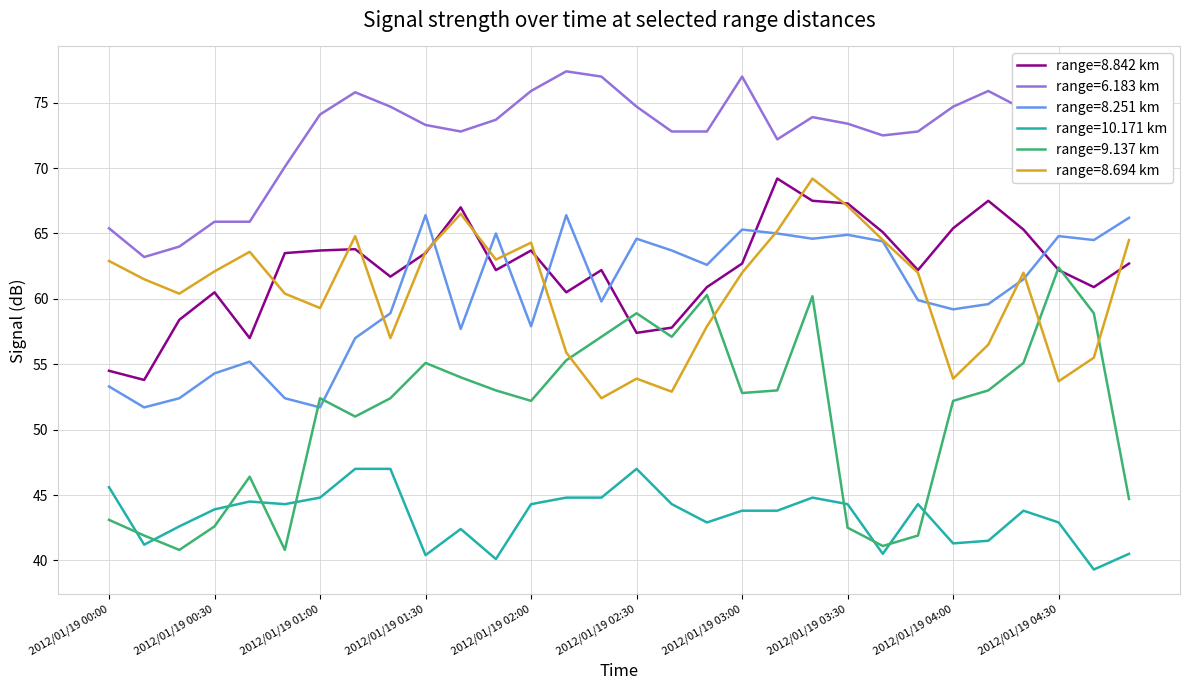

Which series has the largest total across all categories?

range=6.183 km